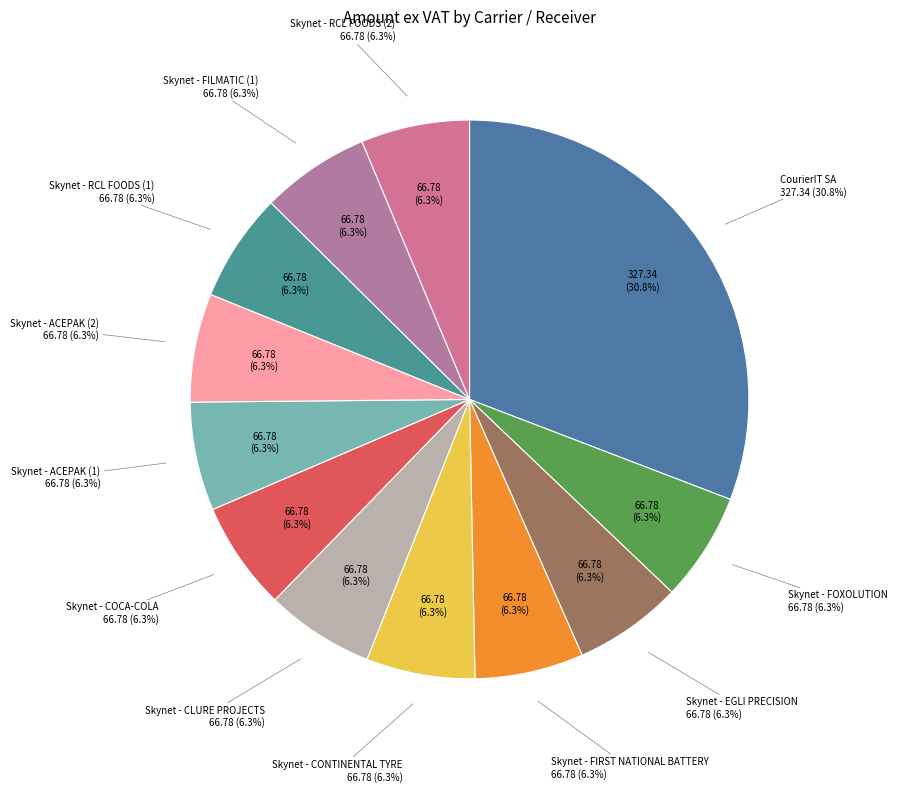

True or false: Skynet - CONTINENTAL TYRE accounts for 1% of the total.

False